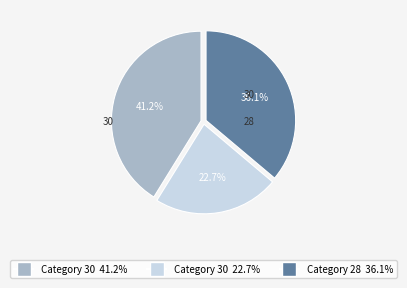

Is there any slice that represents more than half of the pie?

No